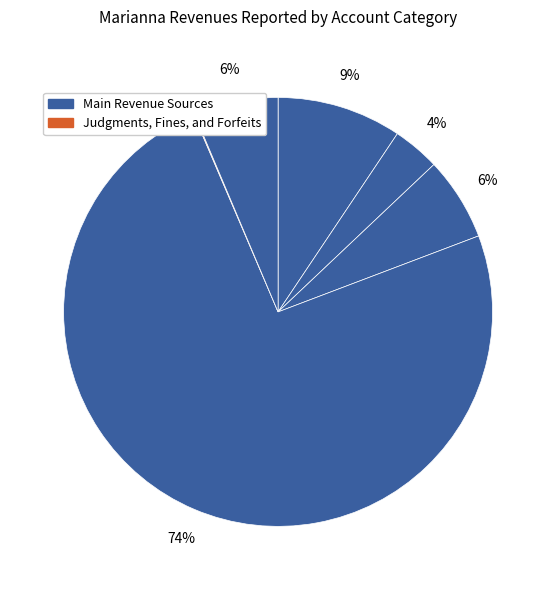

Which slice is the smallest?

Judgments, Fines, and Forfeits